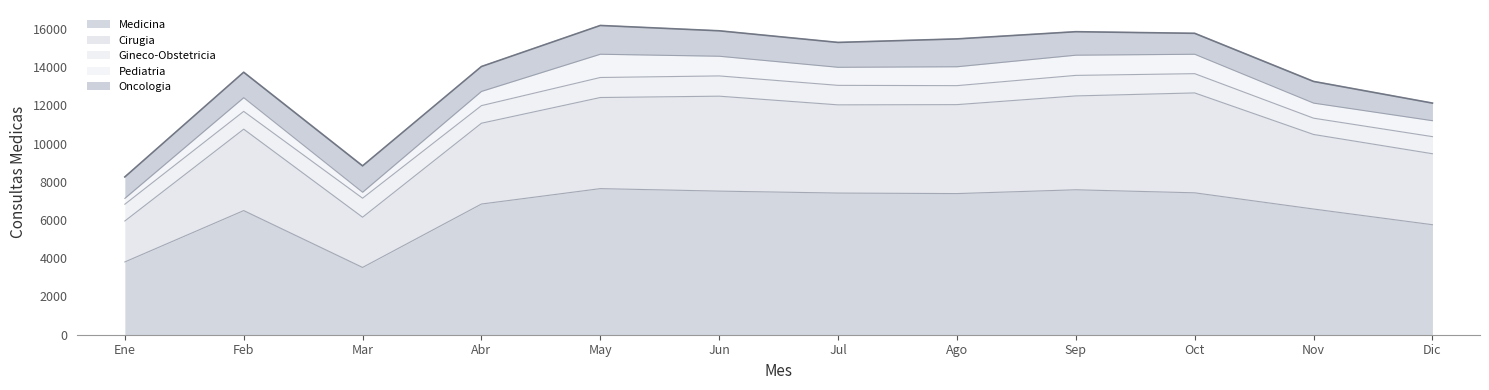

At Jun, list the series in order from smallest to largest.

Pediatria, Gineco-Obstetricia, Oncologia, Cirugia, Medicina